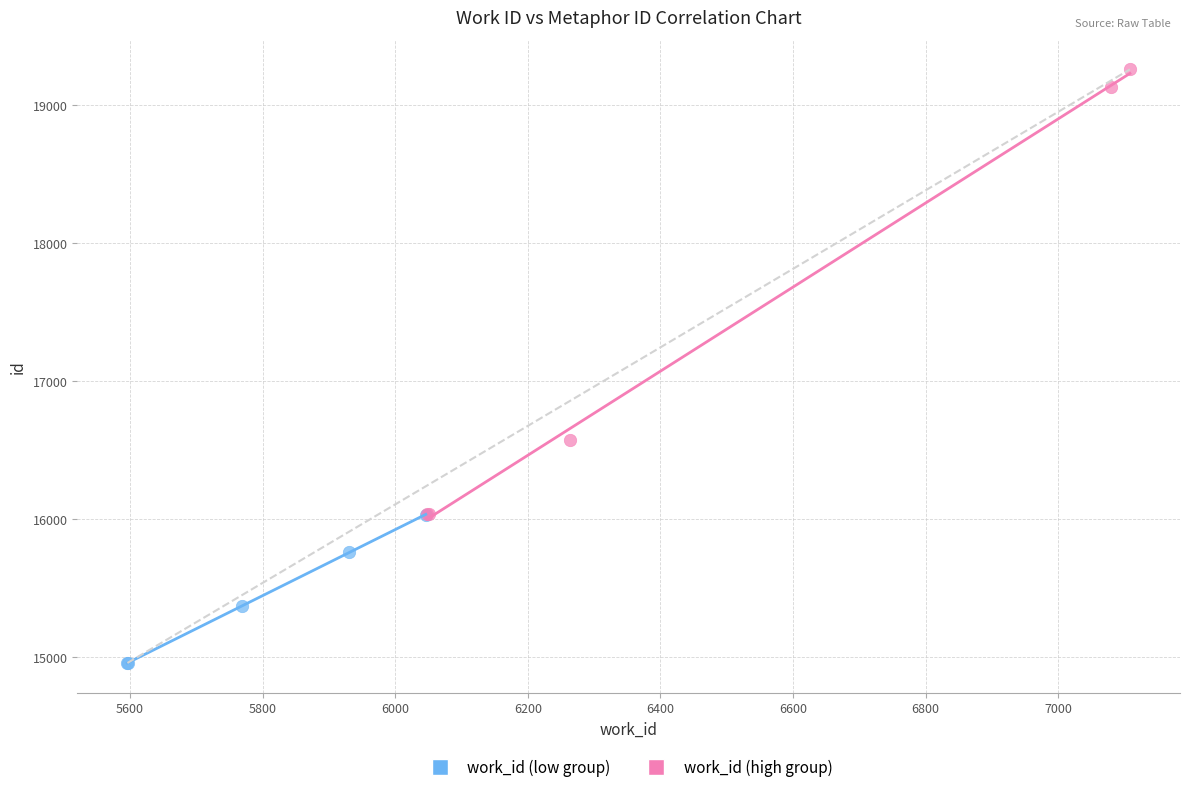

Which series contains the highest Y value?

work_id (high group)